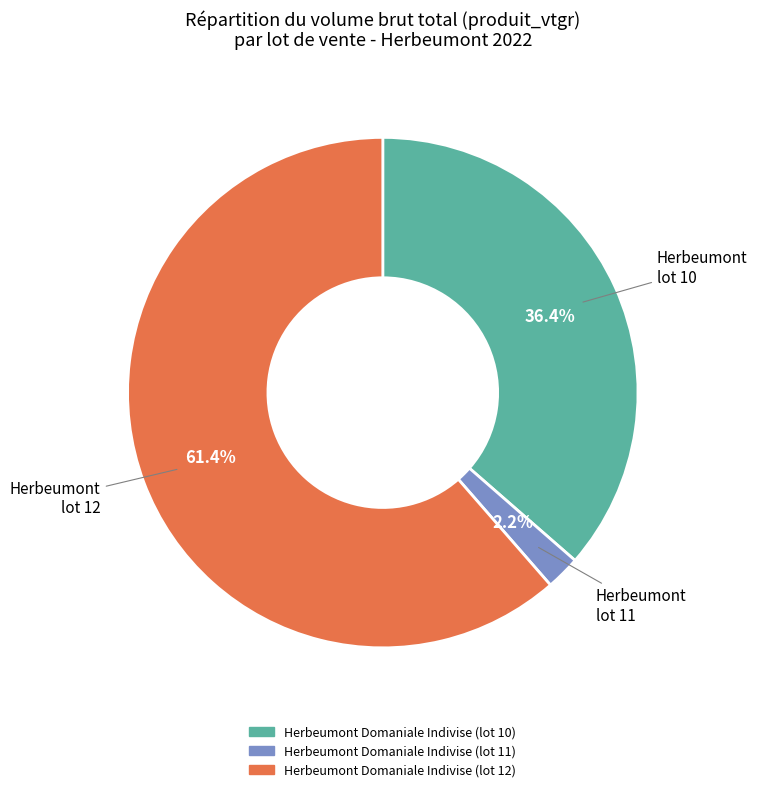

To the nearest percent, what percentage of the pie is Herbeumont Domaniale Indivise (lot 10)?

36%